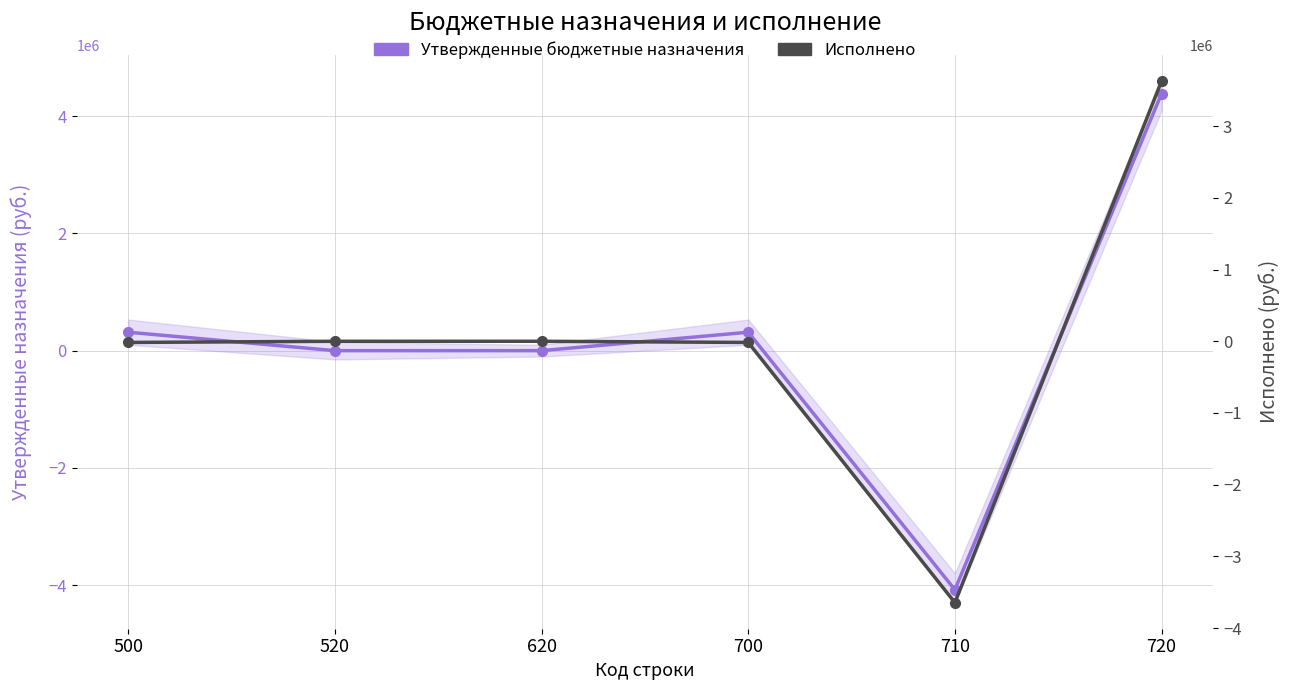

True or false: Исполнено and Утвержденные бюджетные назначения cross at least once.

True